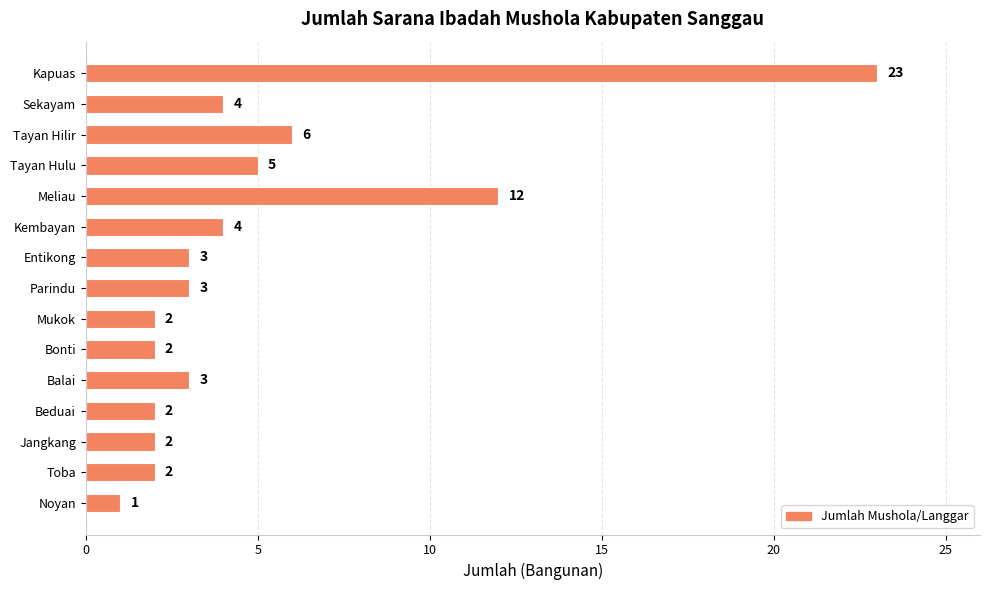

What is the smallest value displayed?

1